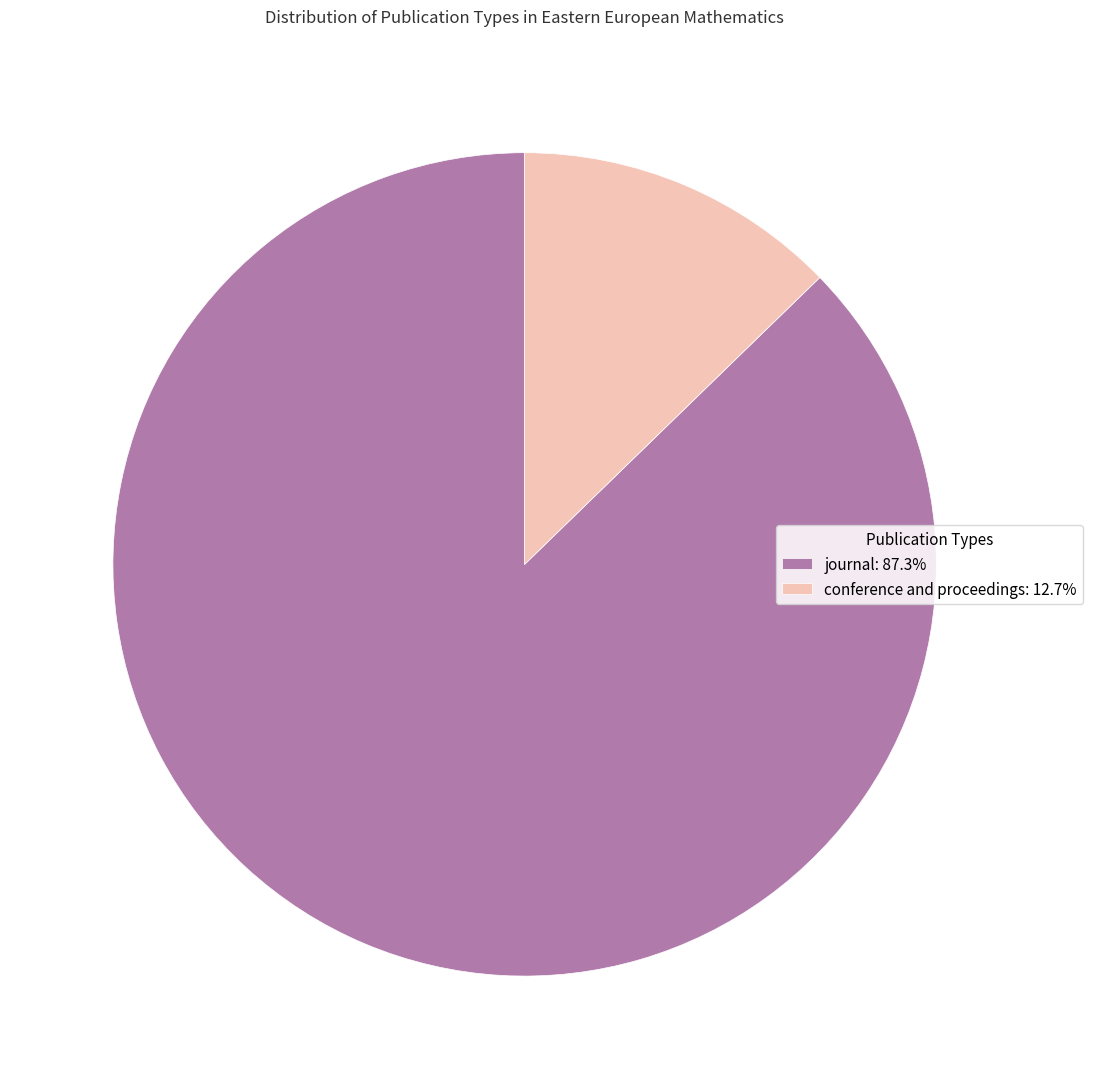

Does conference and proceedings: 12.7% account for over 50% of the chart?

No